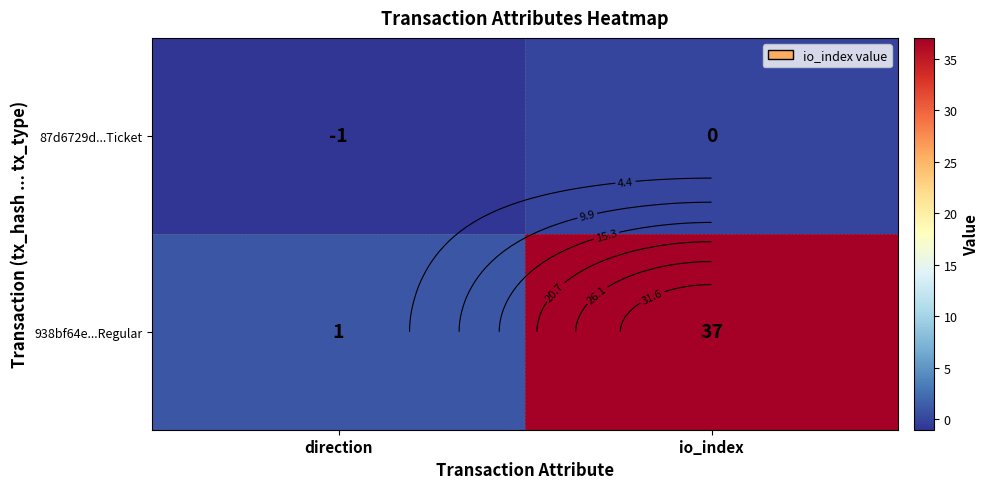

At which category is the sum across all series the highest?

io_index